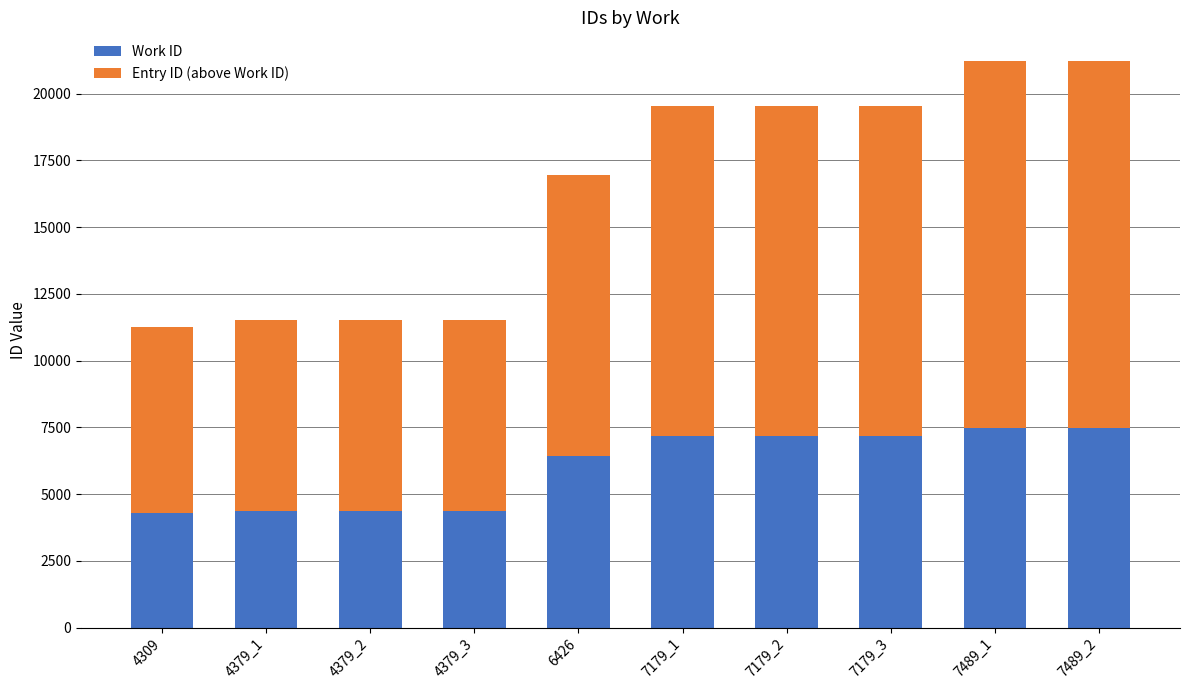

What are all the series names shown in the legend?

Work ID, Entry ID (above Work ID)